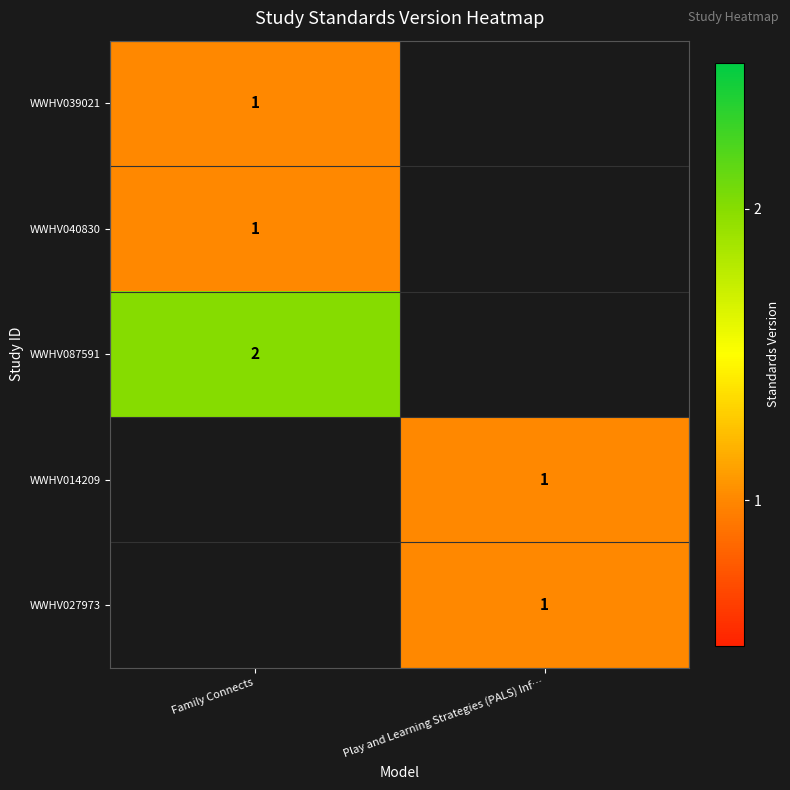

The WWHV014209 series shows 1 at Play and Learning Strategies (PALS) Inf…. True or false?

True